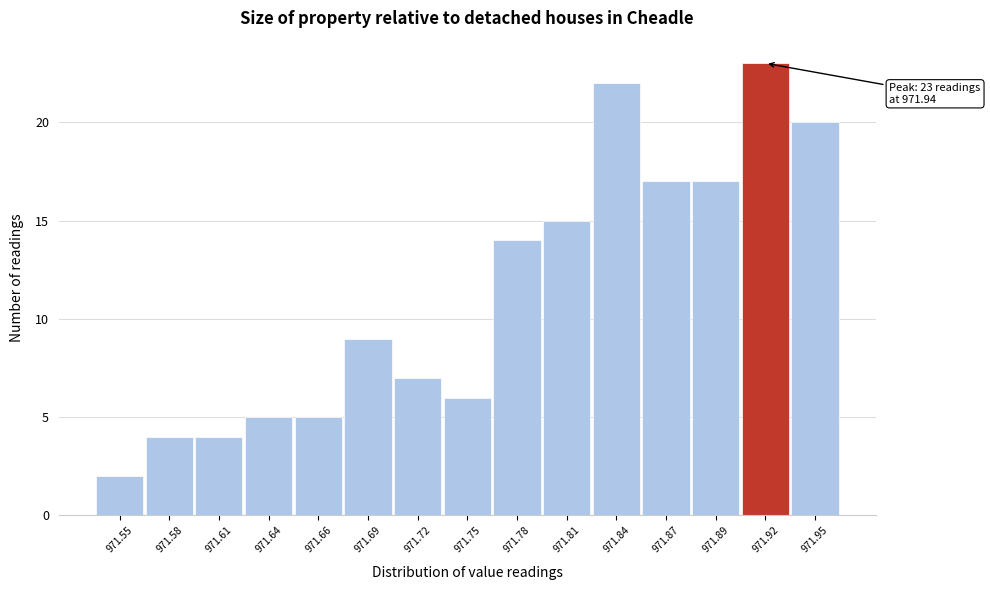

Reading left to right, extract all data points from this chart.

971.55=2	971.58=4	971.61=4	971.64=5	971.66=5	971.69=9	971.72=7	971.75=6	971.78=14	971.81=15	971.84=22	971.87=17	971.89=17	971.92=23	971.95=20